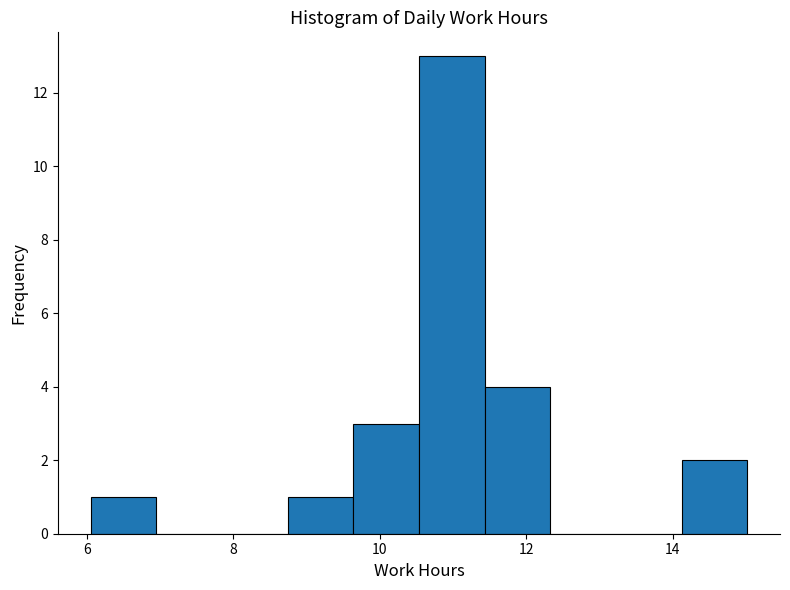

Reading left to right, transcribe this chart: for each bar, give the range it covers on the x-axis and its height. Neither the bar edges nor the heights are printed on the chart, so give them approximately, as read against the axes.

6.0 to 7.0: 1
7.0 to 7.8: 0
7.8 to 8.8: 0
8.8 to 9.6: 1
9.6 to 10.6: 3
10.6 to 11.4: 13
11.4 to 12.4: 4
12.4 to 13.2: 0
13.2 to 14.2: 0
14.2 to 15.0: 2